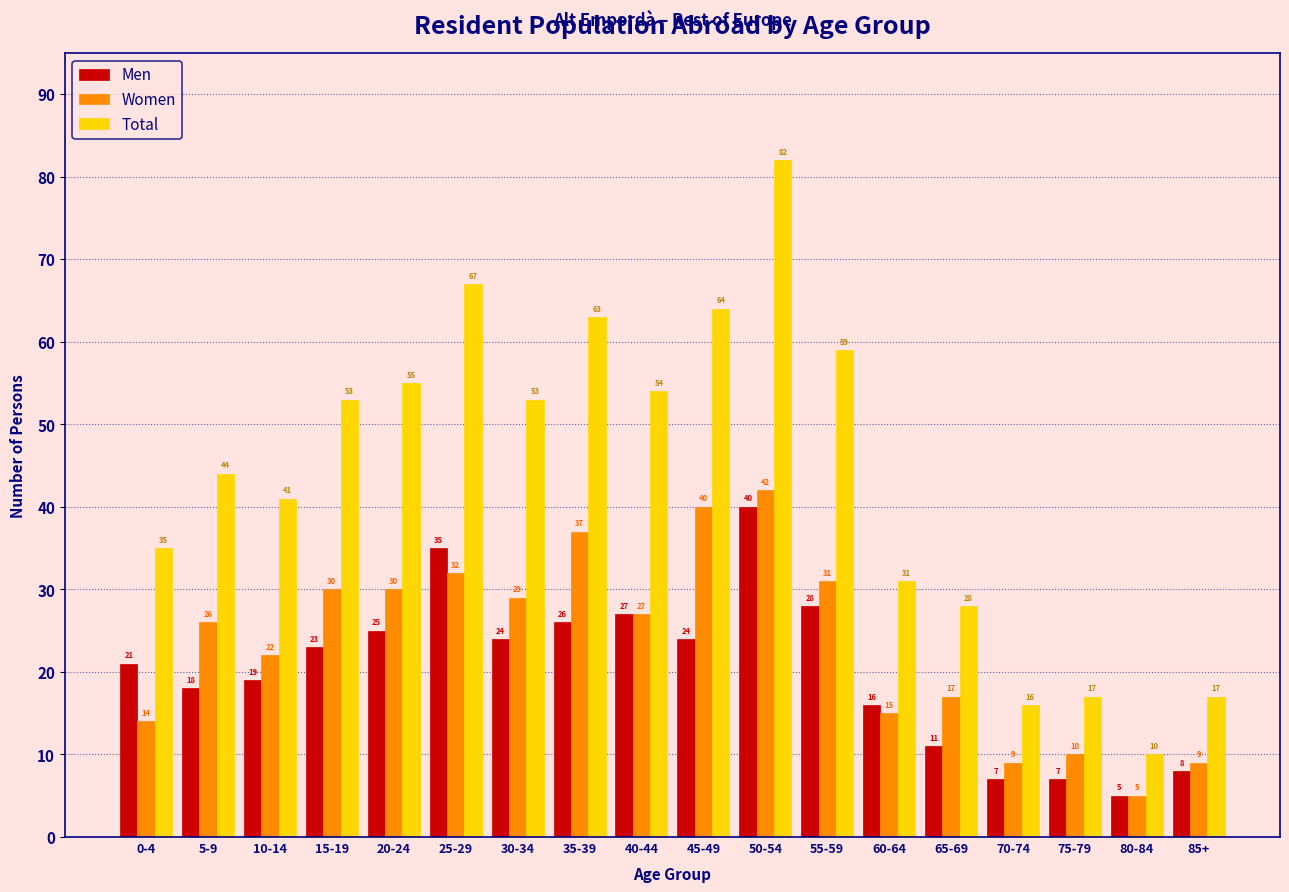

Reading left to right, list all the values displayed in this chart.

Men: 0-4=21	5-9=18	10-14=19	15-19=23	20-24=25	25-29=35	30-34=24	35-39=26	40-44=27	45-49=24	50-54=40	55-59=28	60-64=16	65-69=11	70-74=7	75-79=7	80-84=5	85+=8
Women: 0-4=14	5-9=26	10-14=22	15-19=30	20-24=30	25-29=32	30-34=29	35-39=37	40-44=27	45-49=40	50-54=42	55-59=31	60-64=15	65-69=17	70-74=9	75-79=10	80-84=5	85+=9
Total: 0-4=35	5-9=44	10-14=41	15-19=53	20-24=55	25-29=67	30-34=53	35-39=63	40-44=54	45-49=64	50-54=82	55-59=59	60-64=31	65-69=28	70-74=16	75-79=17	80-84=10	85+=17